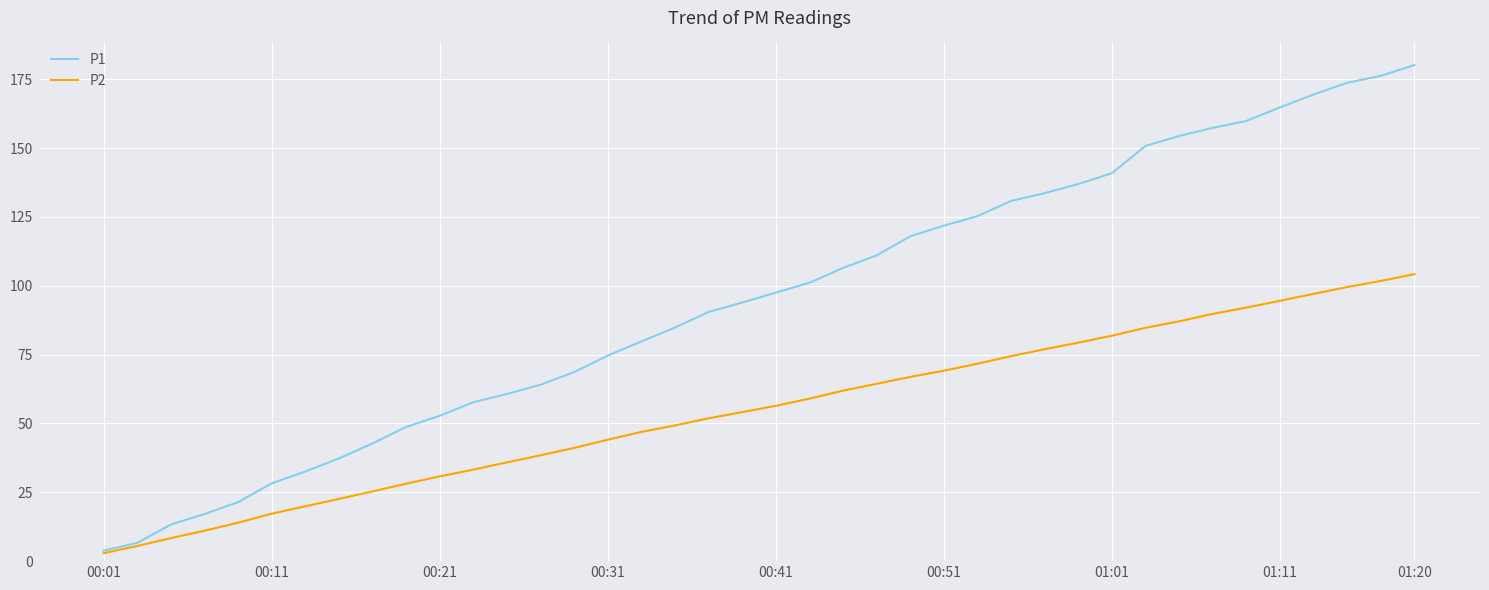

Which series has the largest range (max minus min)?

P1